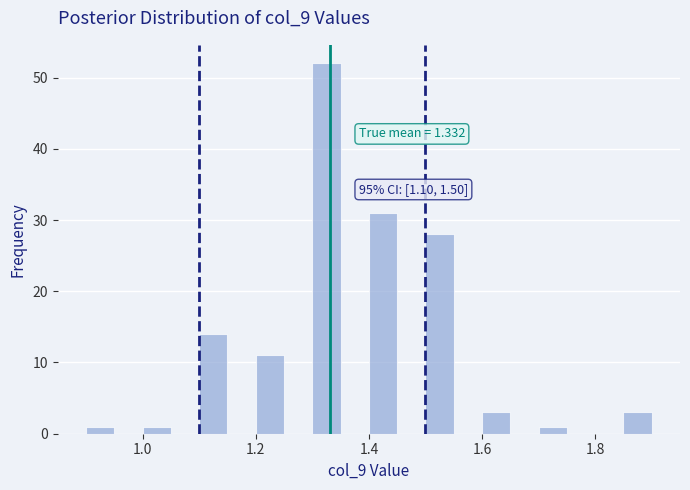

Read against the x-axis, roughly where is the centre of the tallest bar?

1.32